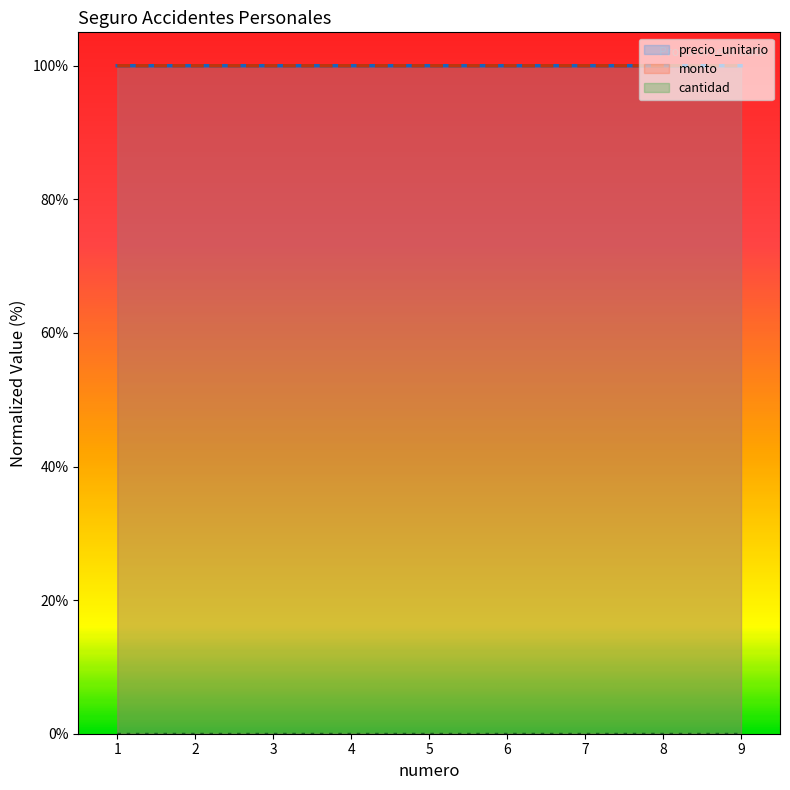

What is the lowest value of the precio_unitario series?

100.0